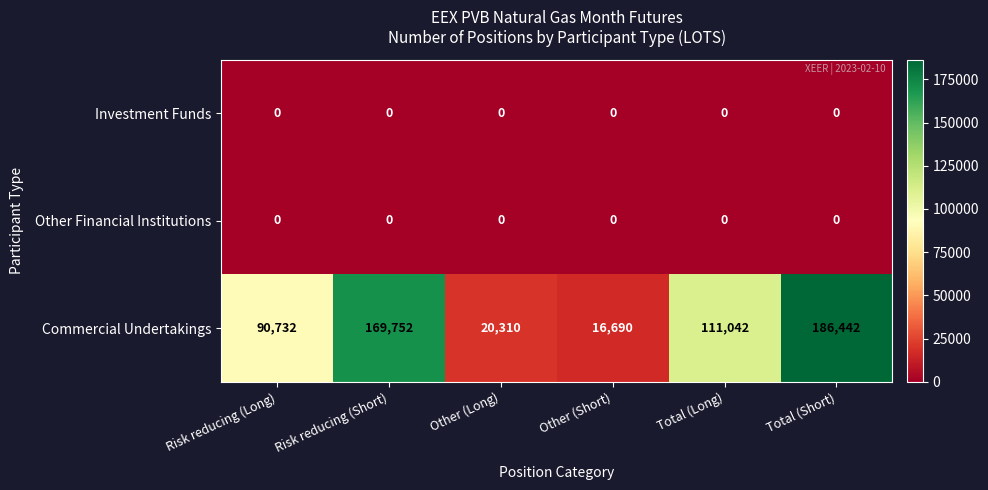

What is the difference between the highest and lowest values at Other (Short)?

16690